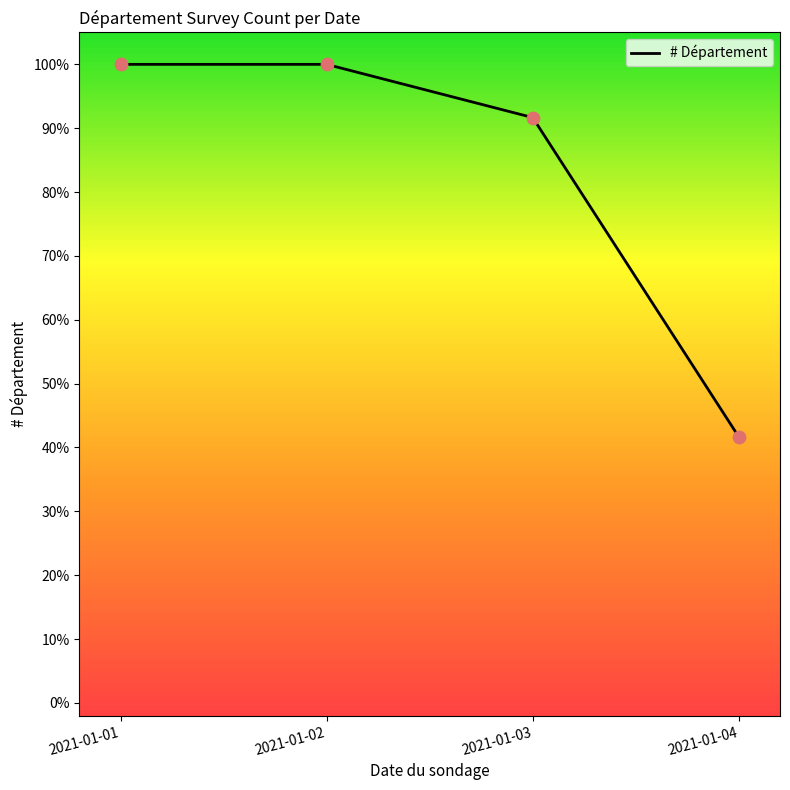

What is the change in value from 2021-01-02 to 2021-01-04?

-58.3